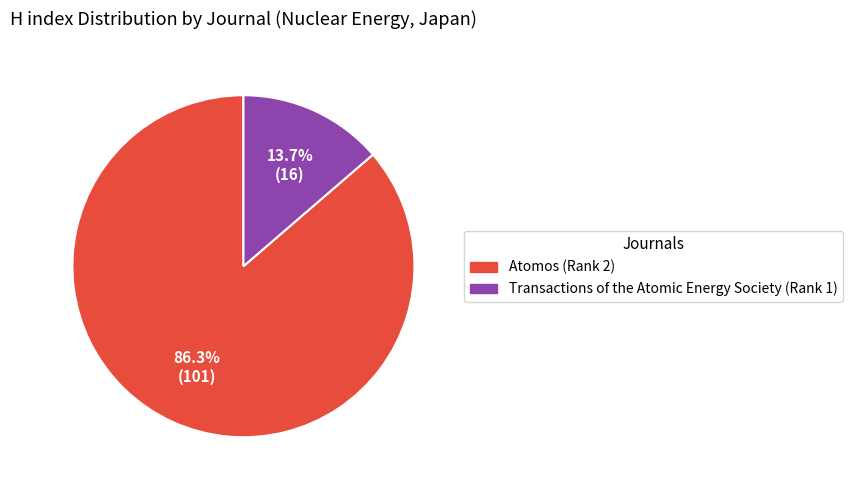

To the nearest percent, what percentage of the pie is Atomos (Rank 2)?

86%